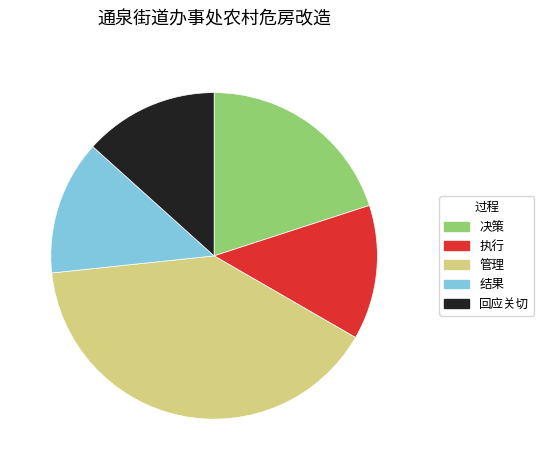

Do 管理 and 结果 together represent more than half of the pie?

Yes